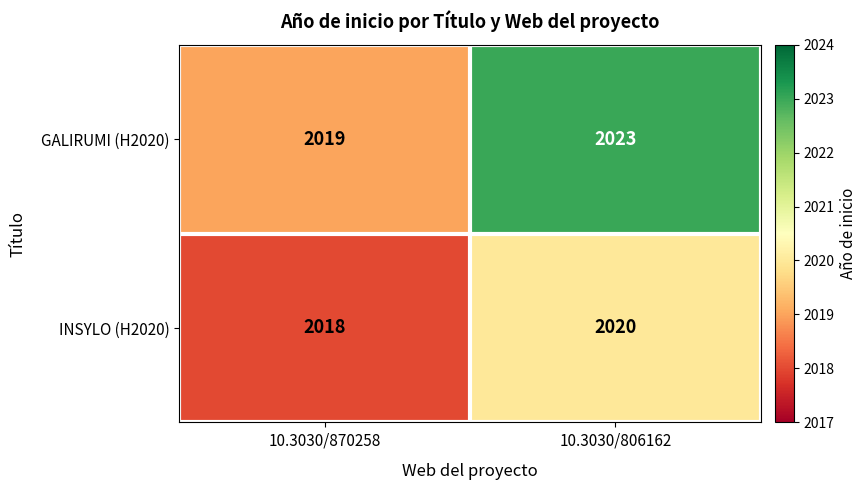

Which series has the largest range (max minus min)?

GALIRUMI (H2020)